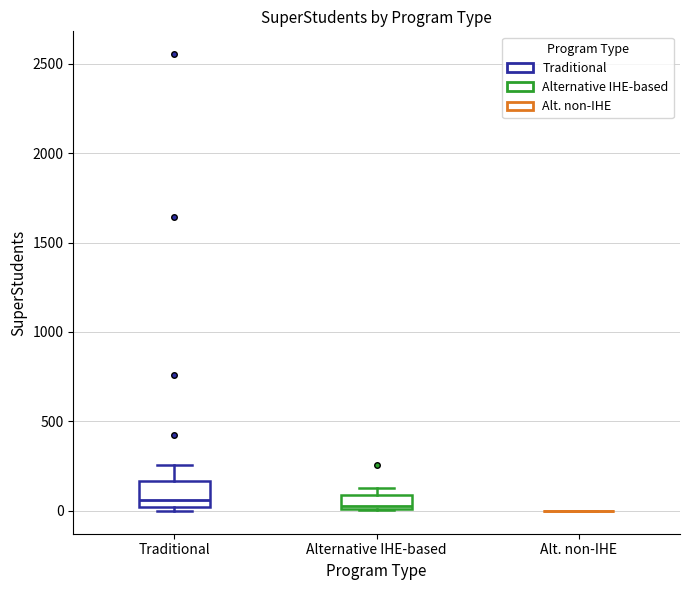

Which box is the tallest, from its lower edge to its upper edge?

Traditional